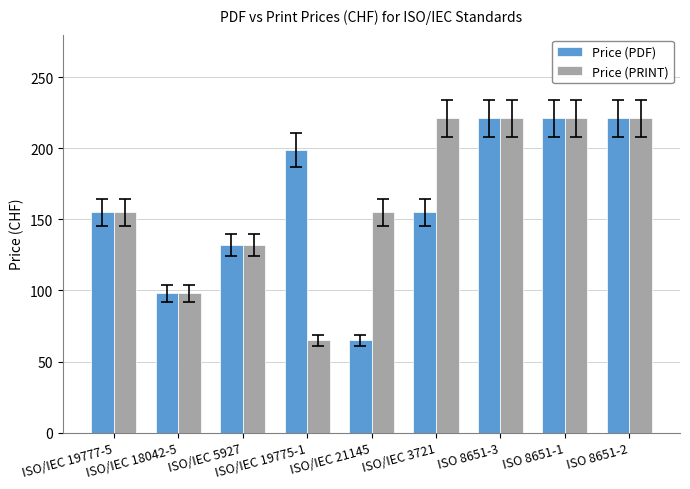

Reading left to right, extract all data points from this chart.

Price (PDF): 155	98	132	199	65	155	221	221	221
Price (PRINT): 155	98	132	65	155	221	221	221	221